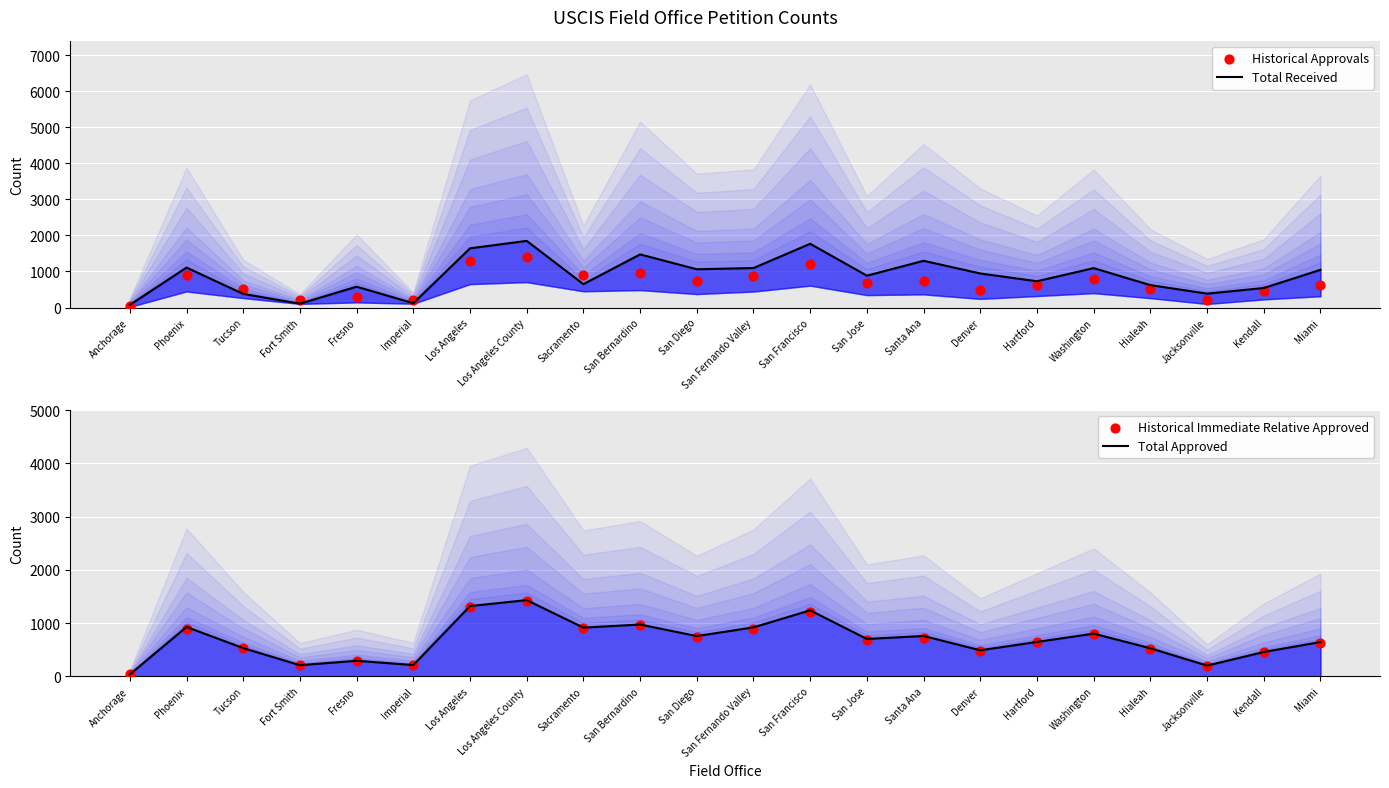

At how many categories does at least one series exceed 1364?

4